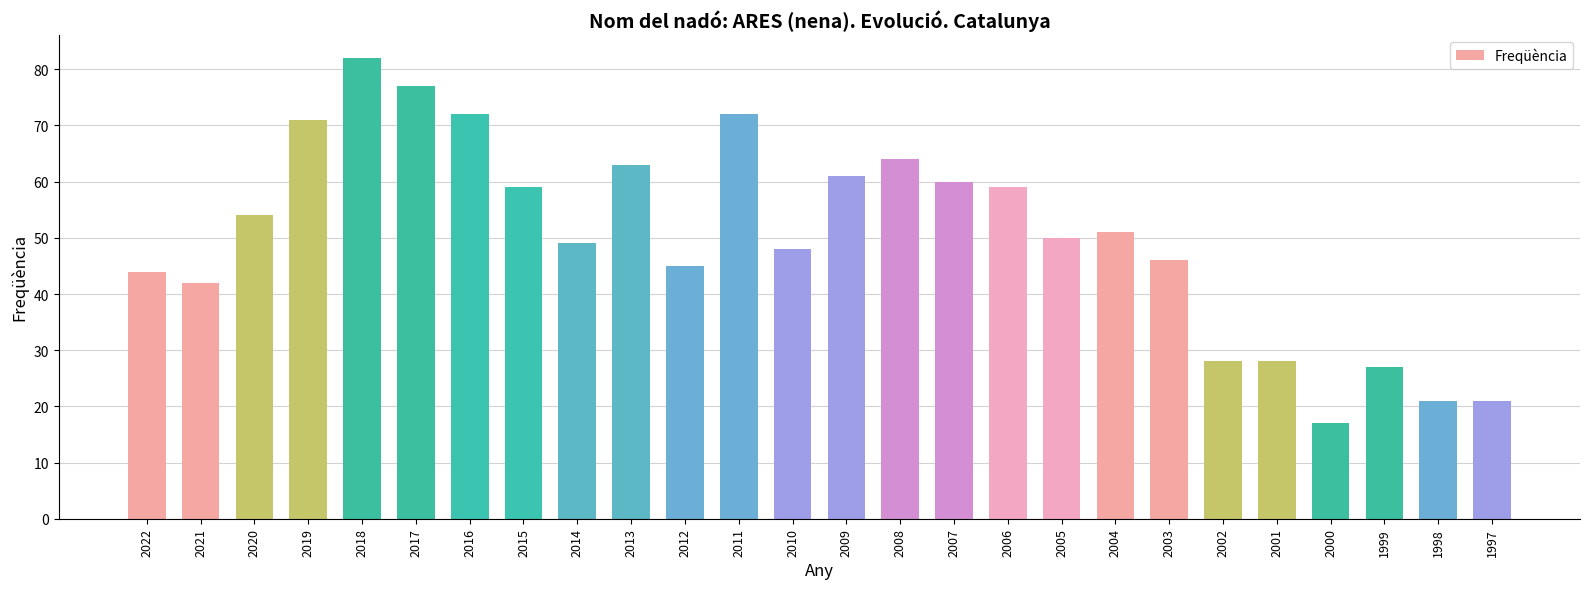

The chart shows a value of 50 at 2005. True or false?

True